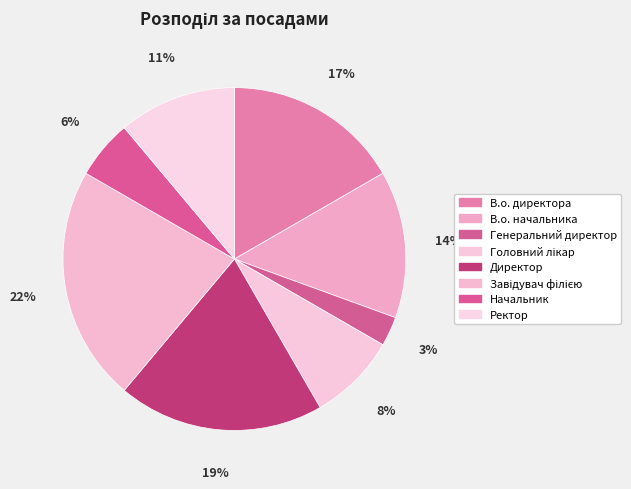

To the nearest percent, what is the combined percentage of Генеральний директор and В.о. начальника?

17%